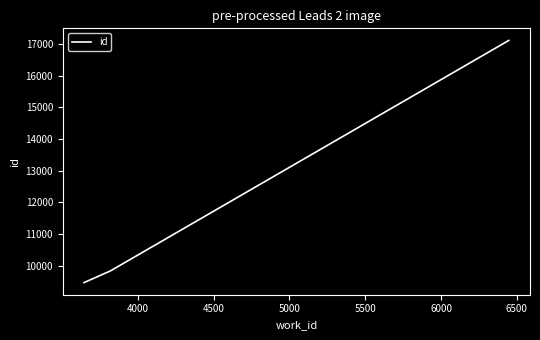

How many lines are shown in the chart?

1